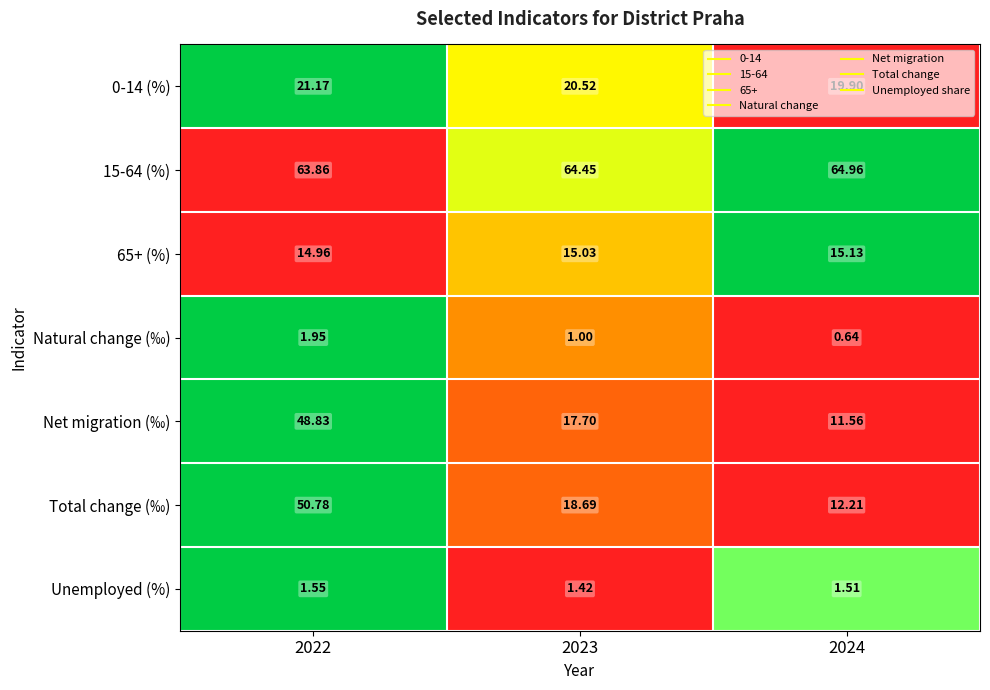

Count the number of categories in the chart.

3